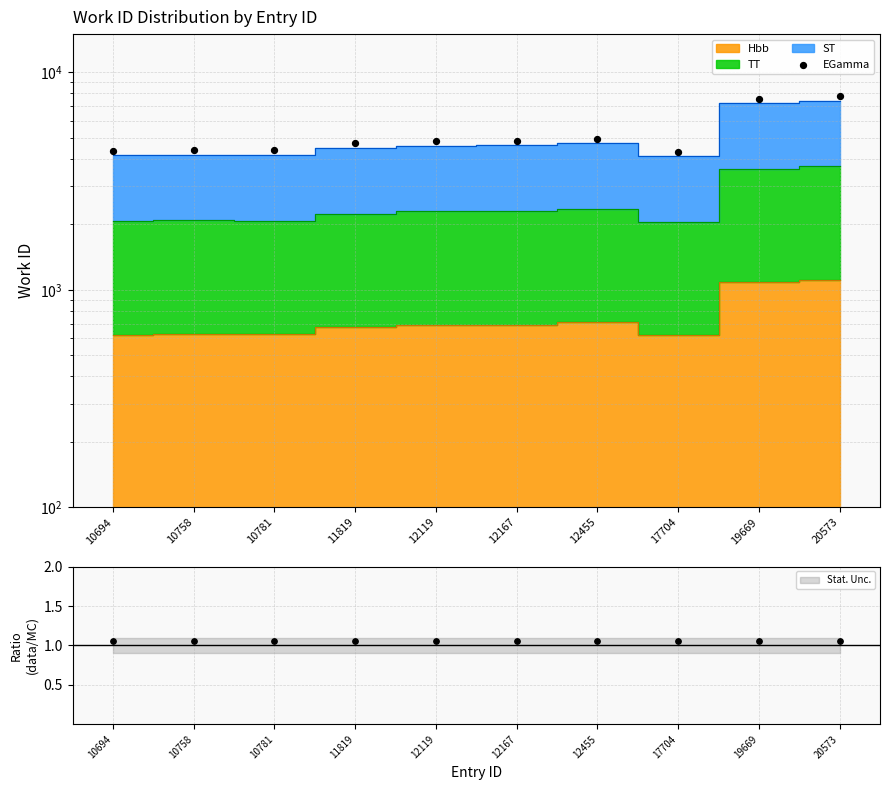

What is the change in value from 17704 to 20573?

+3462.9